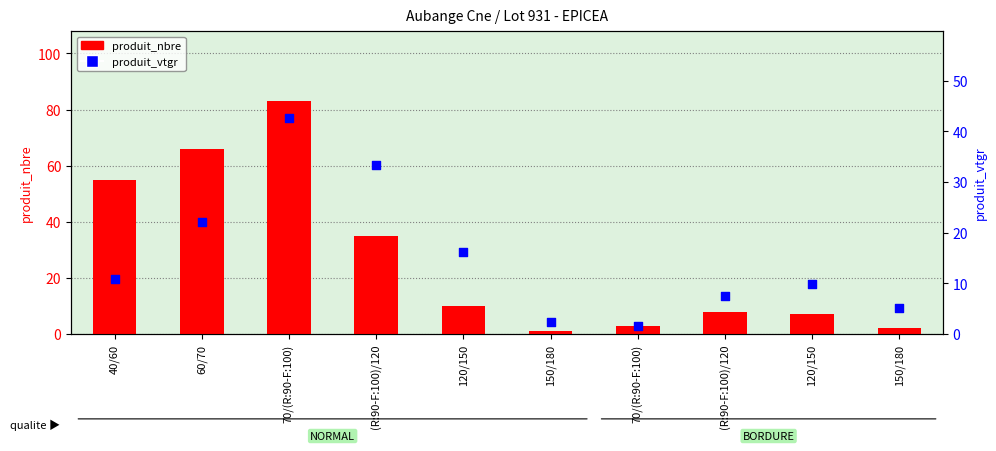

At which category is the sum across all series the highest?

70/(R:90-F:100)